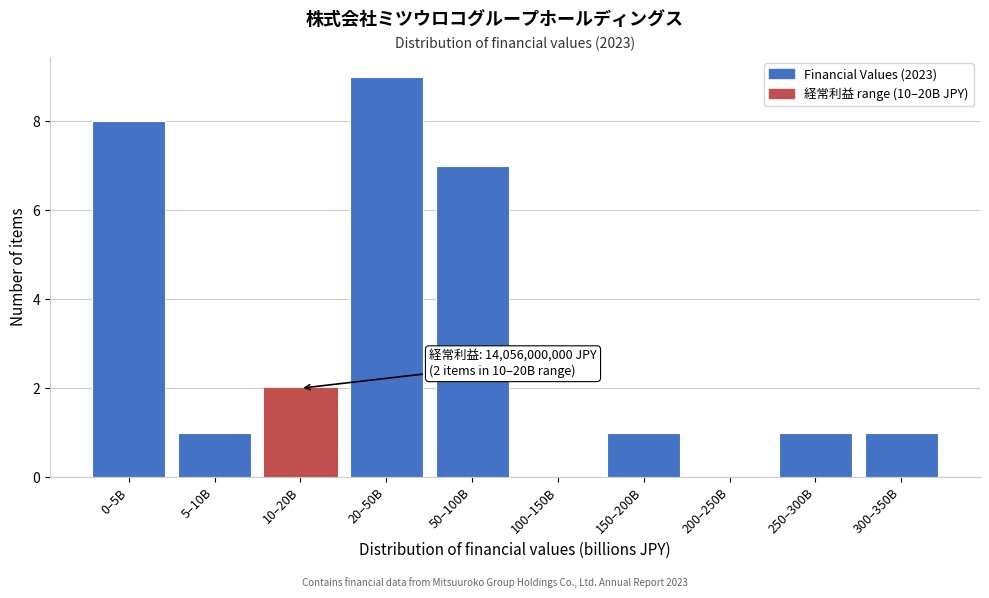

Reading left to right, list all the values displayed in this chart.

0–5B=8	5–10B=1	10–20B=2	20–50B=9	50–100B=7	100–150B=0	150–200B=1	200–250B=0	250–300B=1	300–350B=1